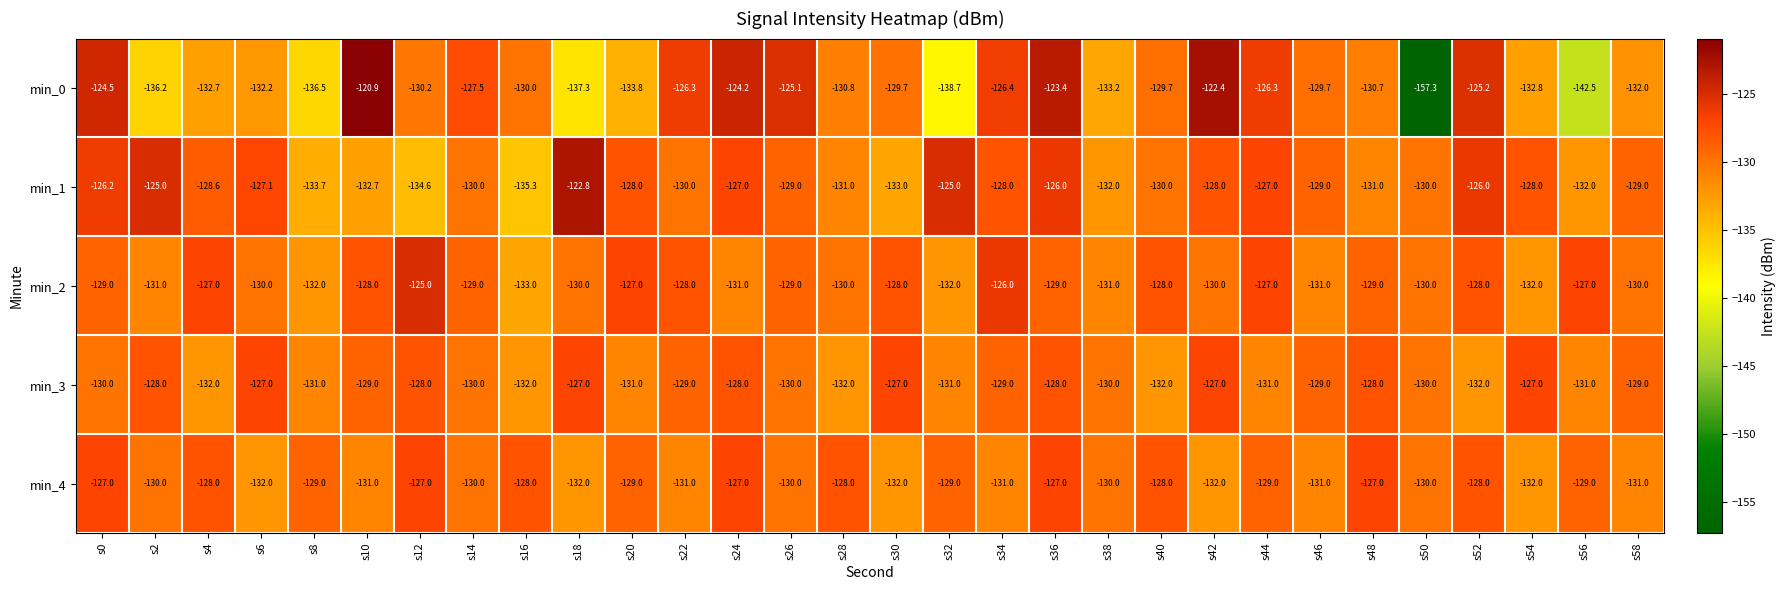

What is the maximum value for min_1?

-122.8